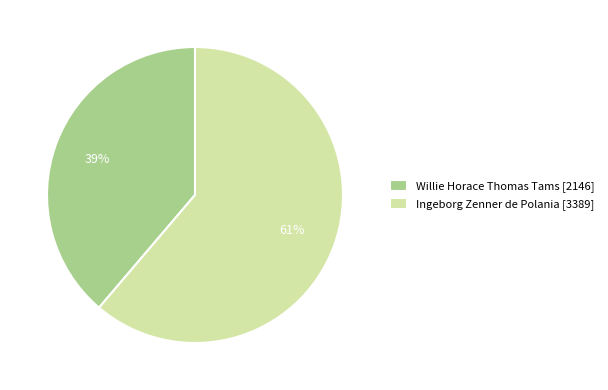

The Ingeborg Zenner de Polania slice represents 61% of the pie. True or false?

True